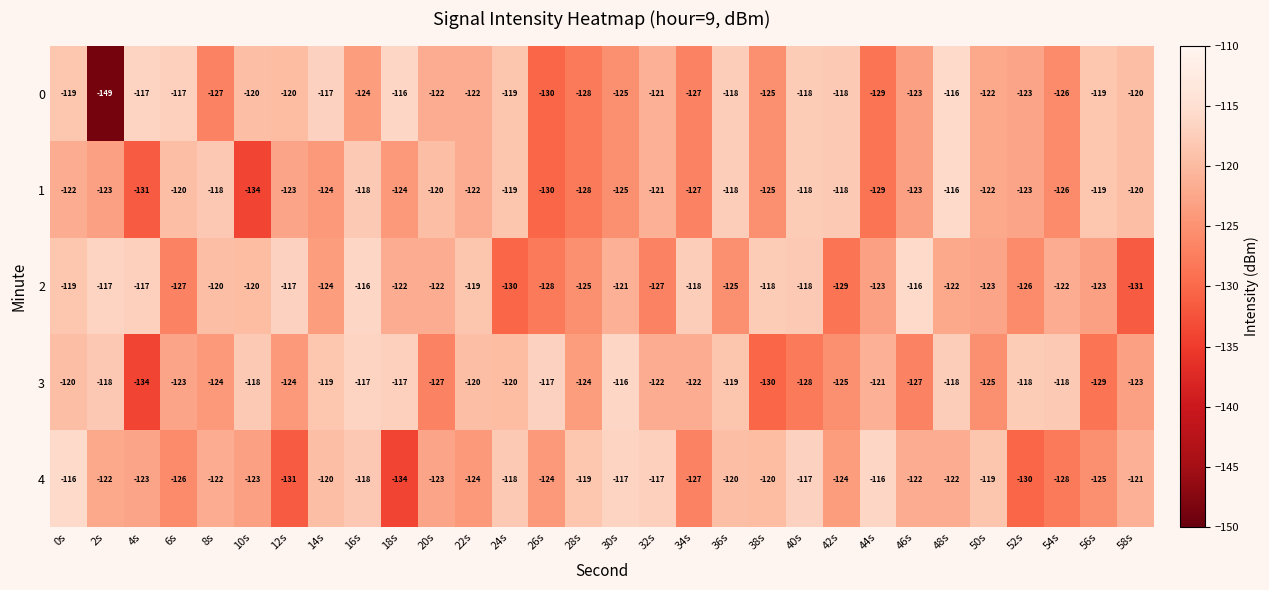

What is the sum of all 3 values?

-3663